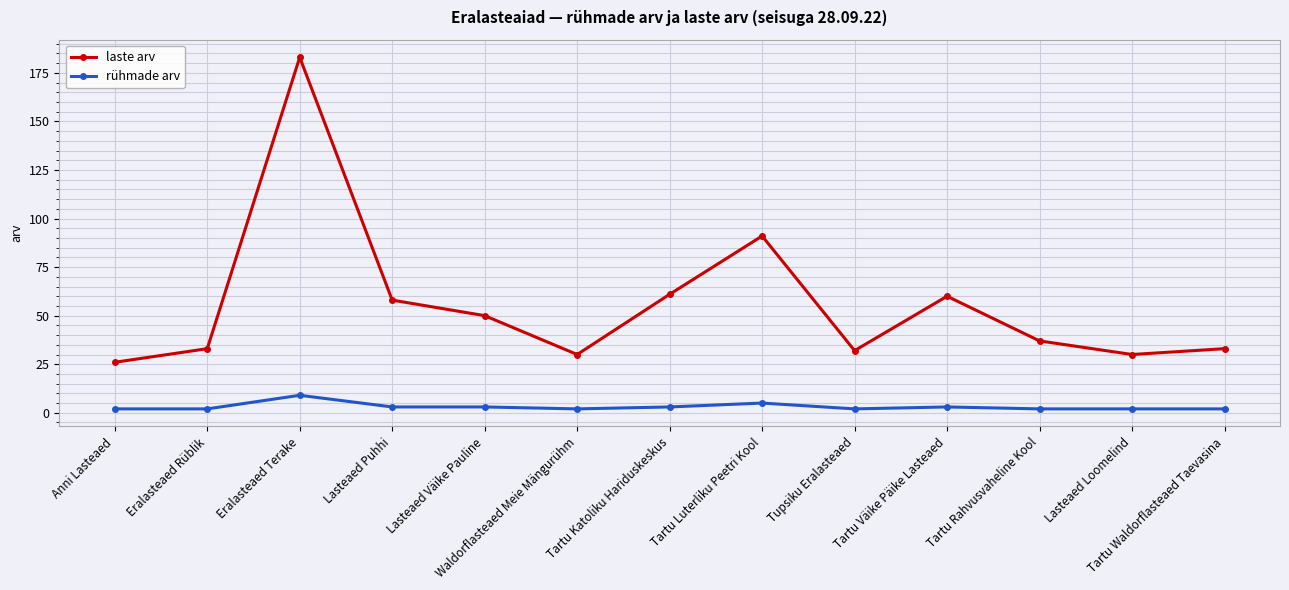

How many lines are shown in the chart?

2